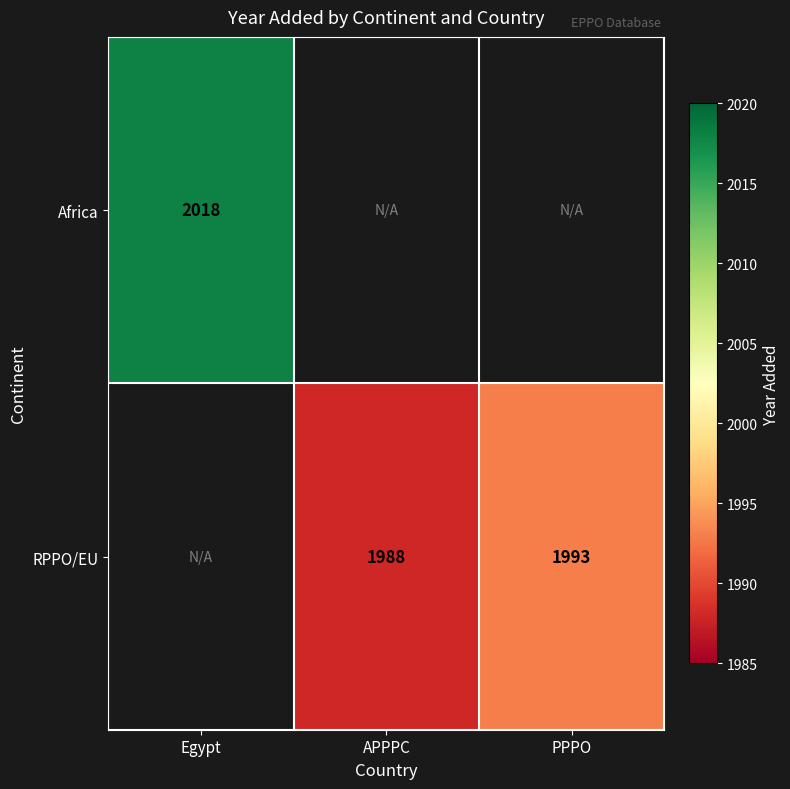

Is it true that RPPO/EU equals 1296 at APPPC?

False